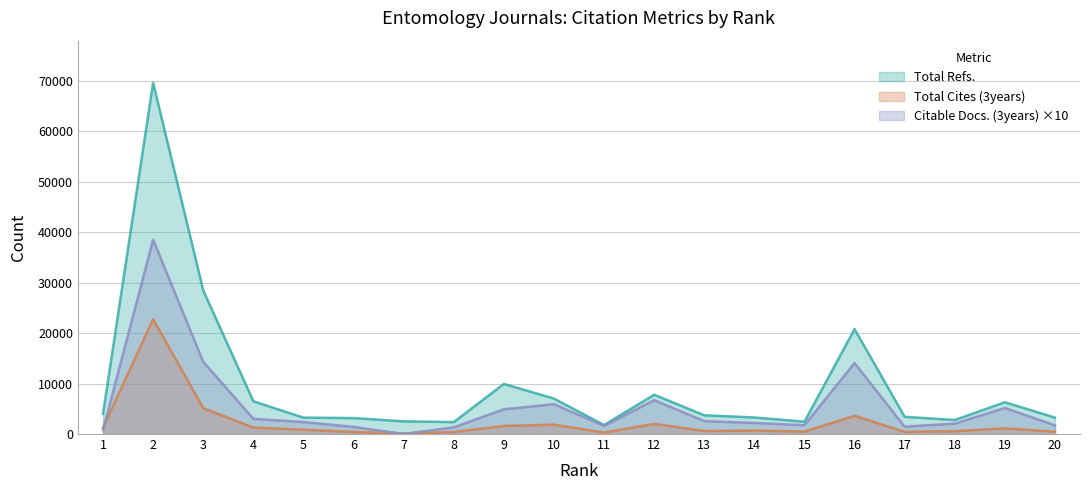

At which category does Citable Docs. (3years) reach its first local valley?

7